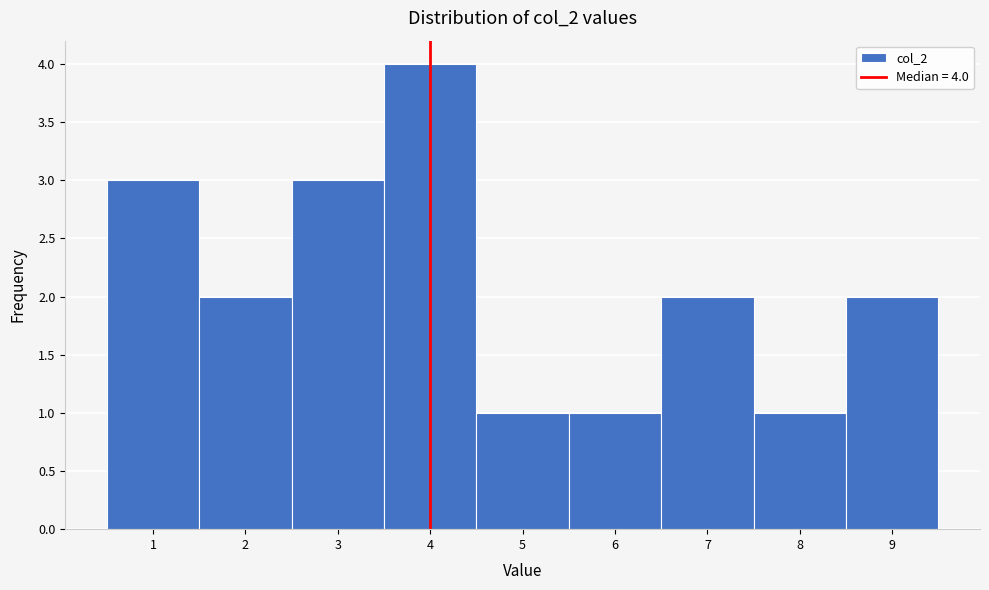

Which range on the x-axis has the tallest bar?

3.5 to 4.5